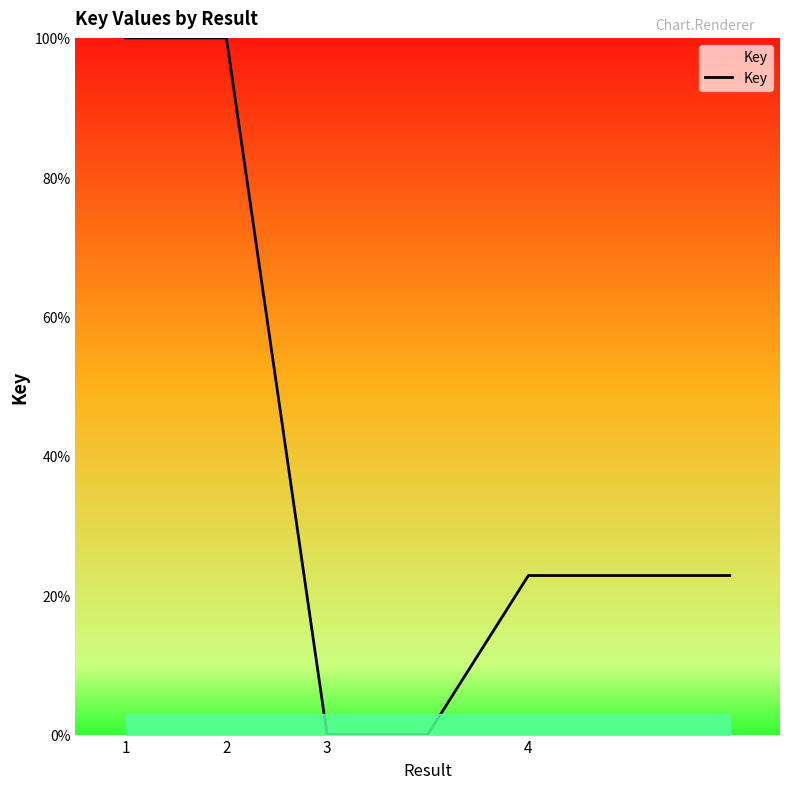

True or false: there are more than 2 points higher than both neighbors.

False